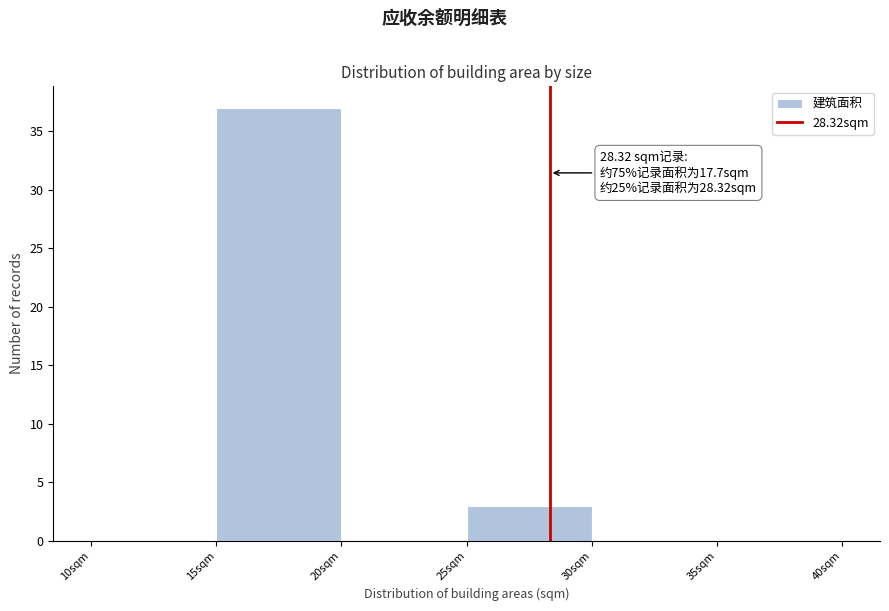

Over which range of the x-axis is the bar tallest?

15 to 20